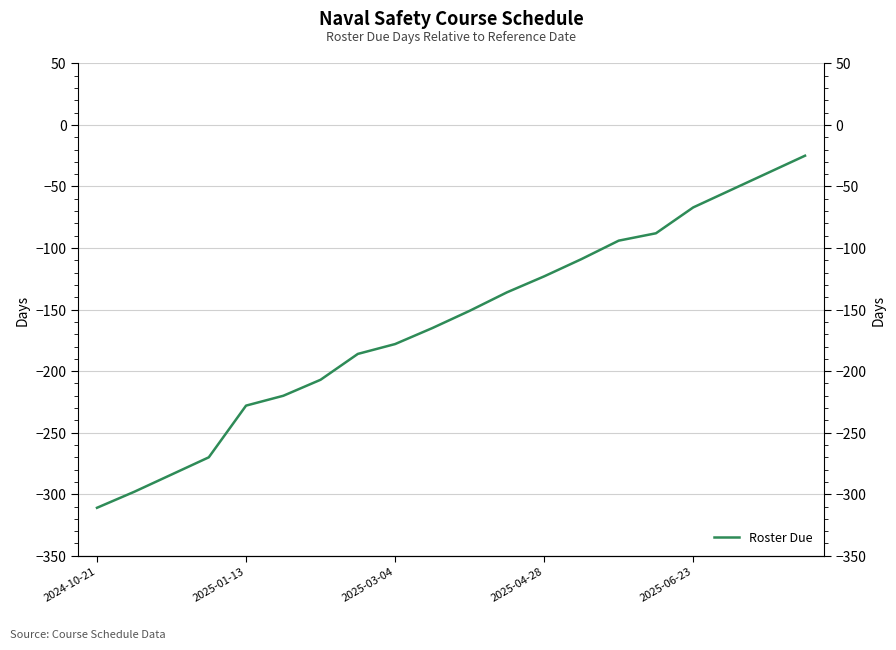

True or false: the data shows -184 at 2025-04-28.

False